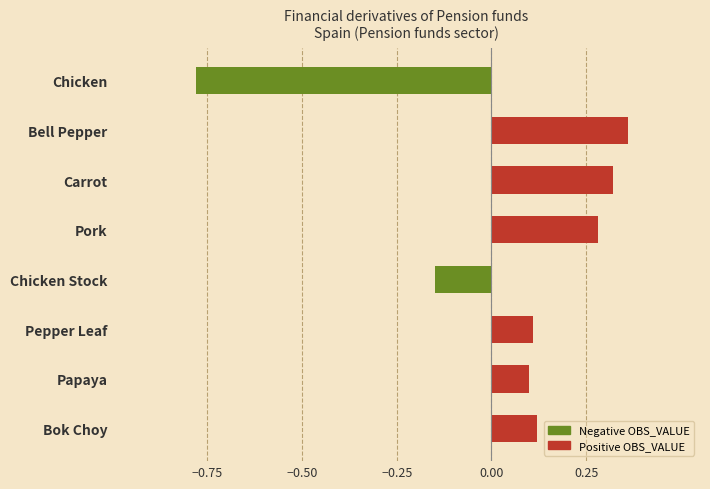

How many bars are there in total?

8